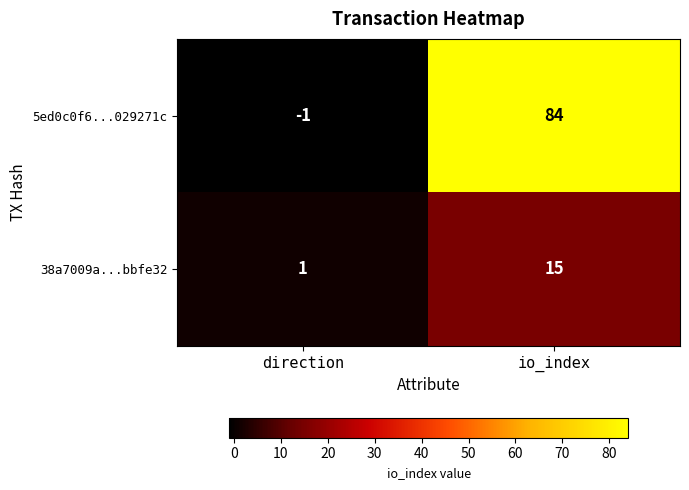

What is the greatest value displayed?

84